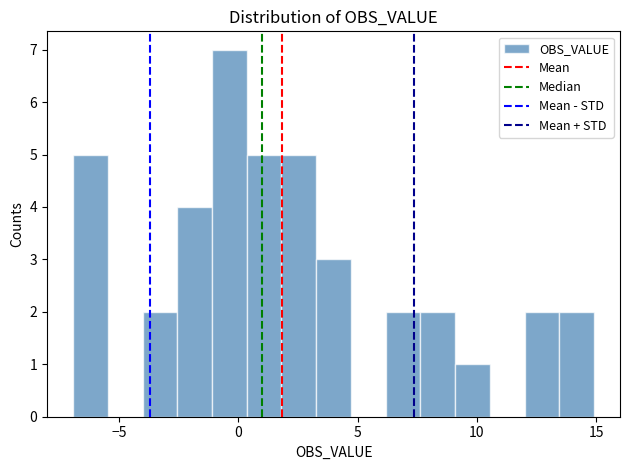

Around what value on the x-axis is the tallest bar? Give the approximate position of its centre, as read against the axis.

-0.5